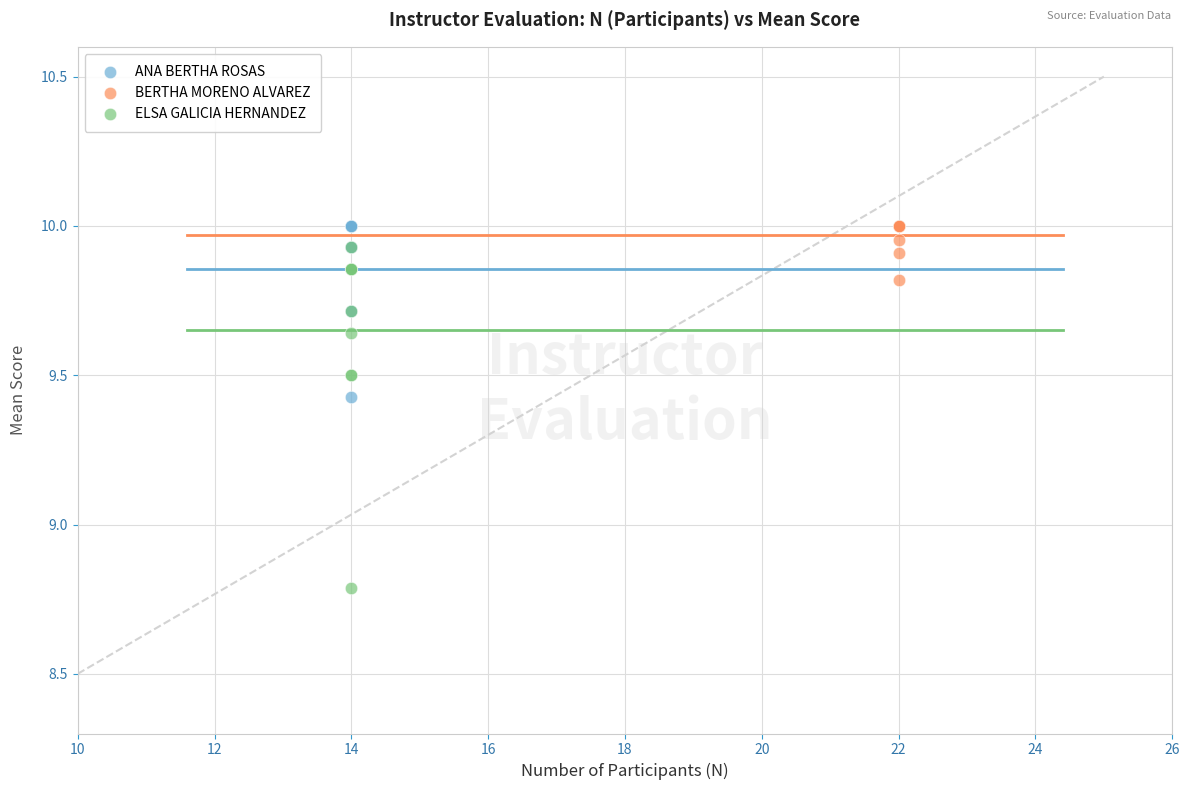

Which series contains the lowest Y value?

ELSA GALICIA HERNANDEZ